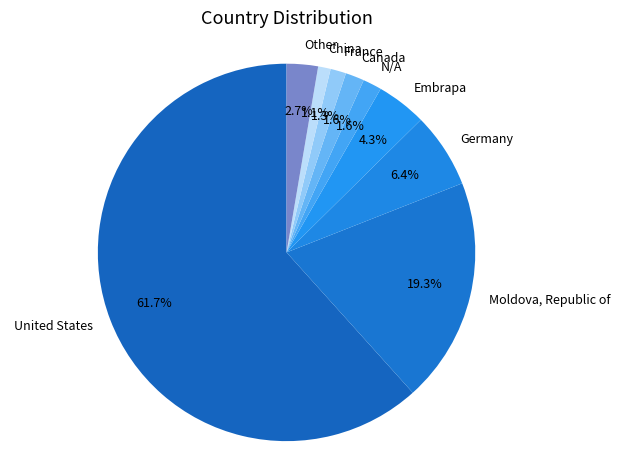

To the nearest percent, what is the difference between the Embrapa and N/A slice percentages?

3%